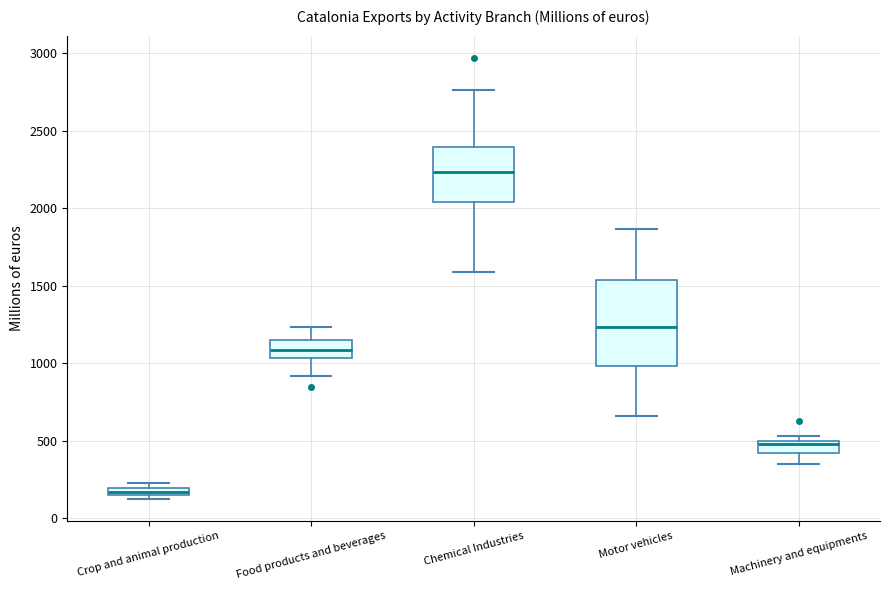

Comparing the boxes themselves (not the whiskers), which one is the tallest?

Motor vehicles